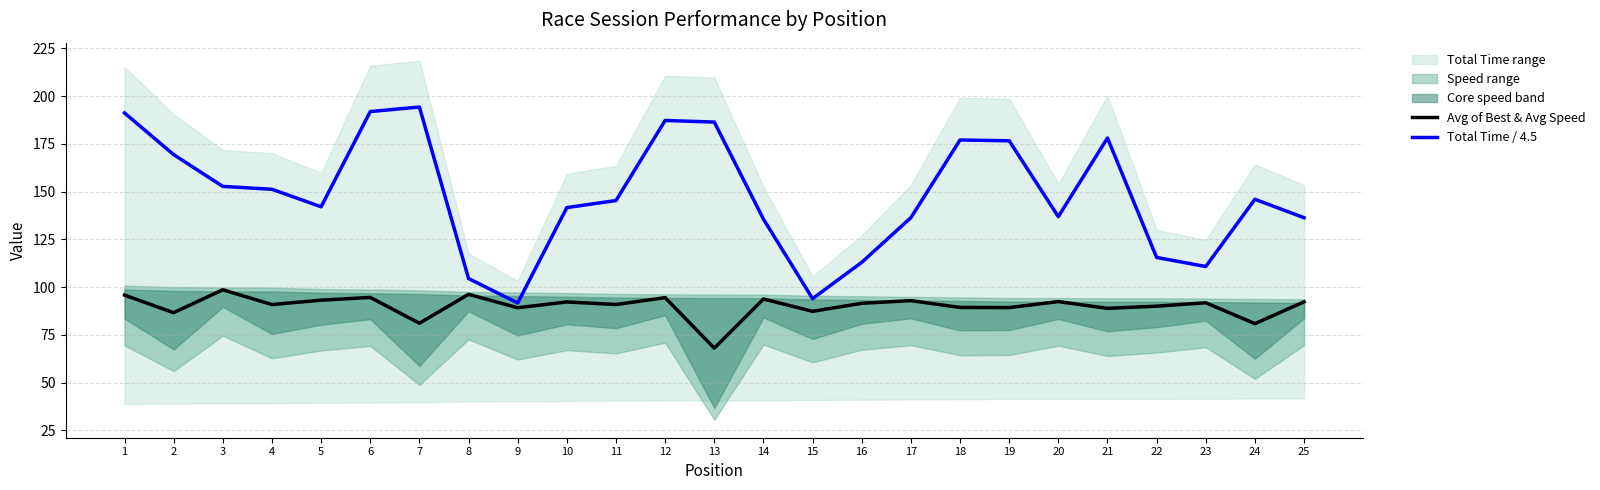

True or false: Avg of Best & Avg Speed and Total Time / 4.5 cross at least once.

False